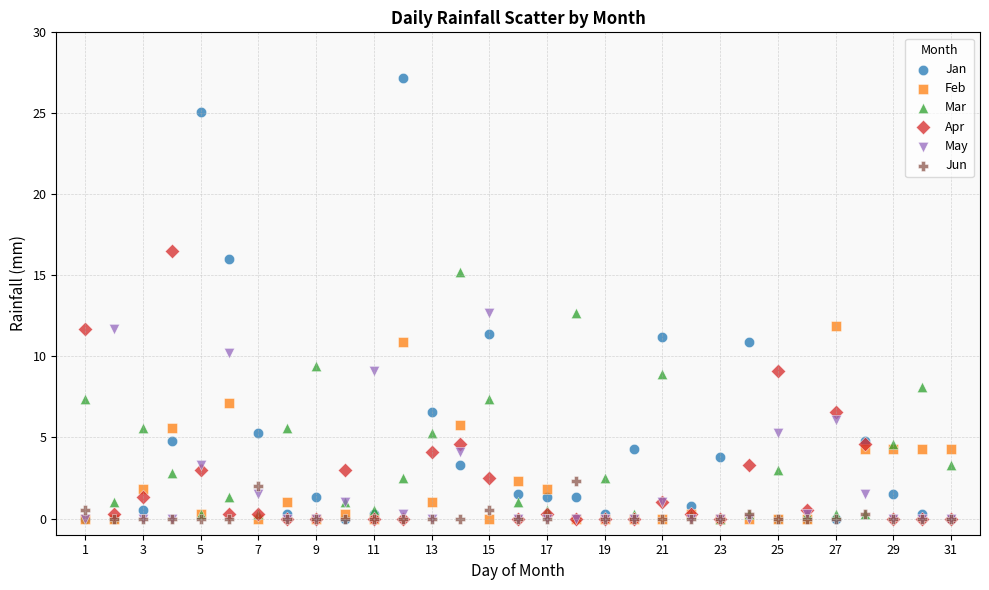

Which series has the largest Y range (max minus min)?

Jan